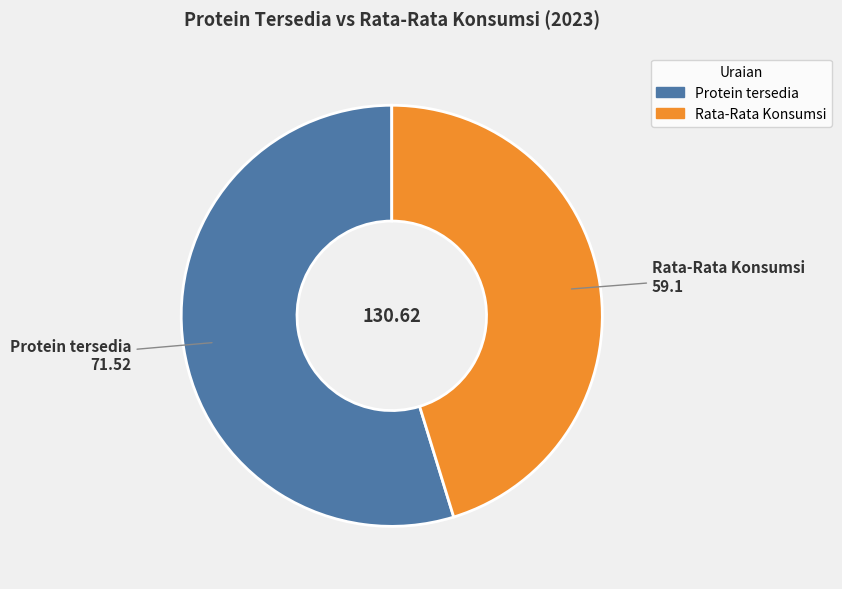

What is the ratio of the value at Rata-Rata Konsumsi to the value at Protein tersedia?

0.8